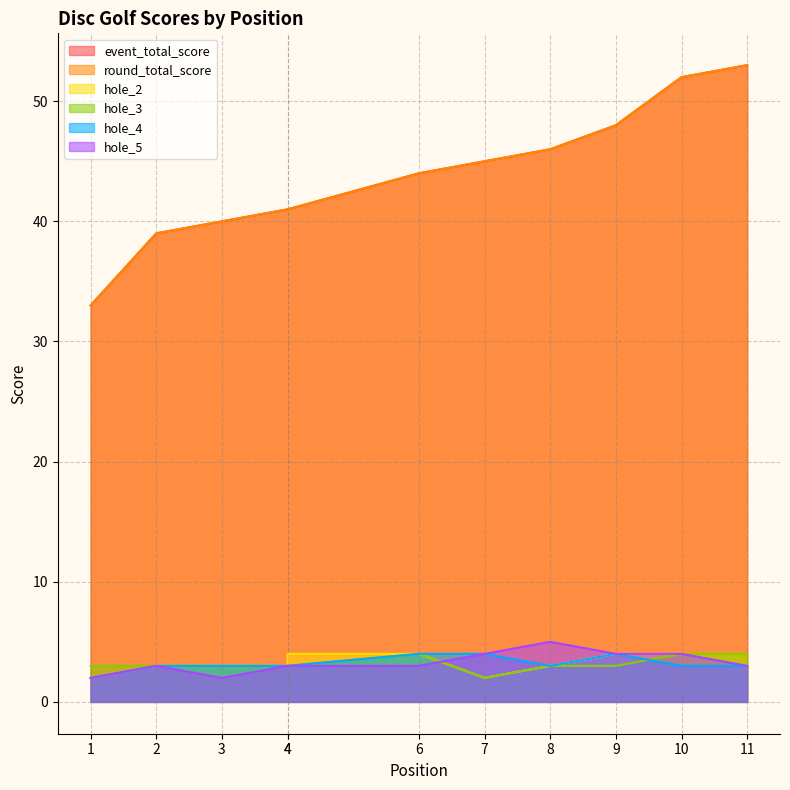

Which category has the highest value across all series?

11